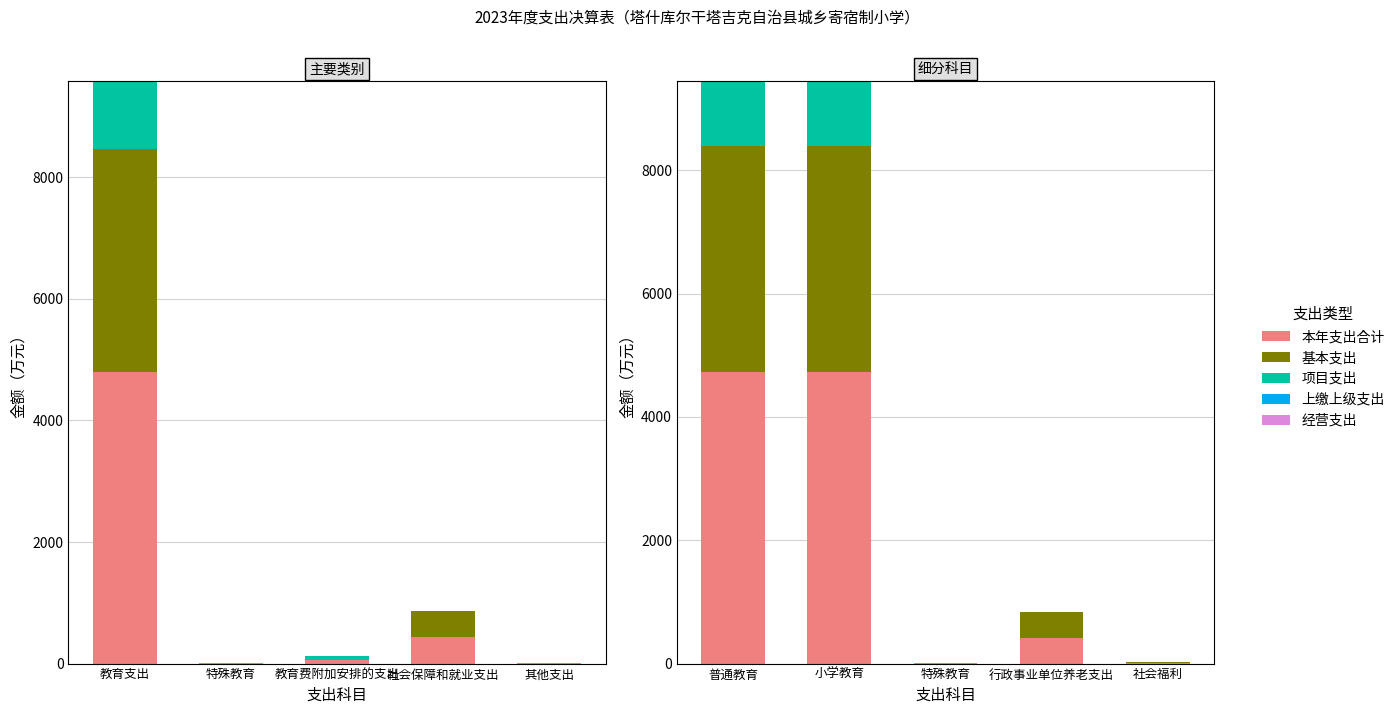

What is the difference between the second highest and minimum values in the 本年支出合计 series?

4716.3